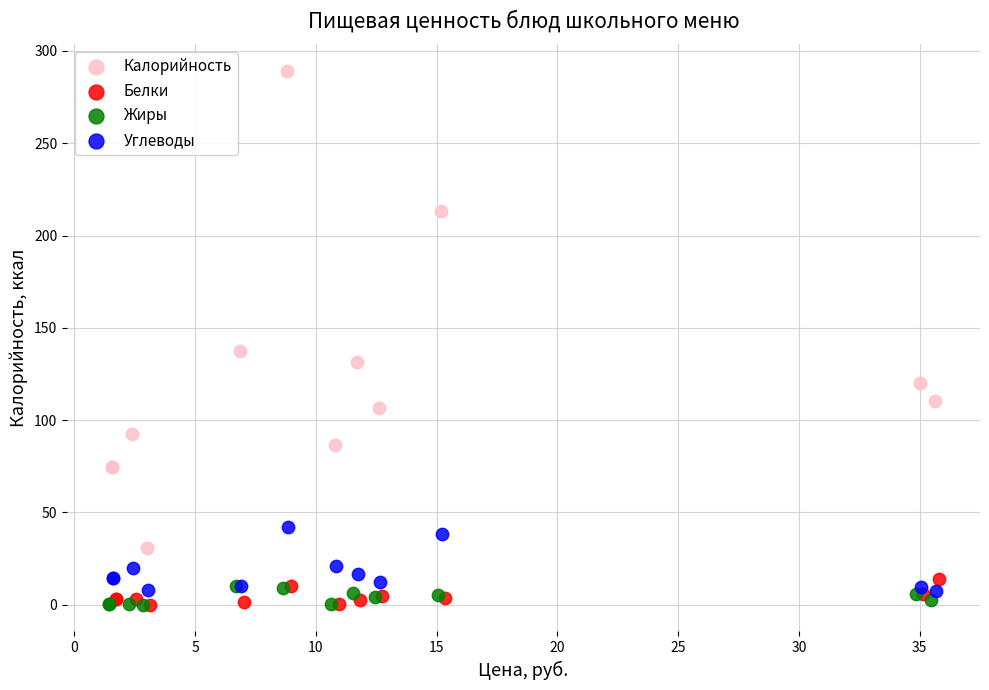

Which series contains the highest Y value?

Калорийность